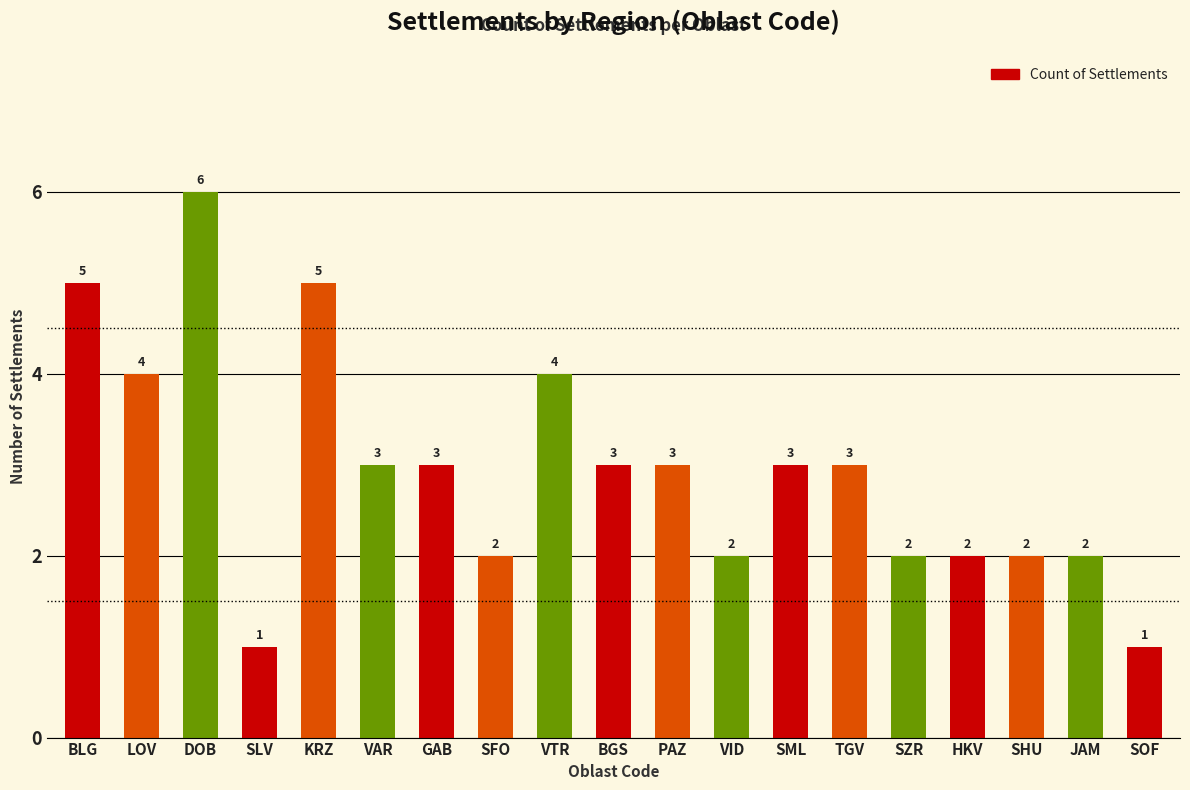

Reading left to right, list all the values displayed in this chart.

5	4	6	1	5	3	3	2	4	3	3	2	3	3	2	2	2	2	1